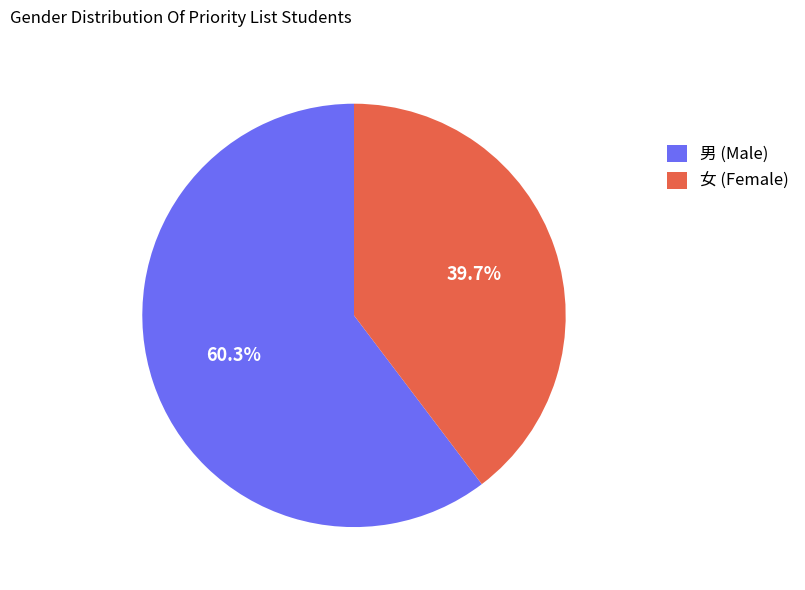

What is the ratio of the value at 女 (Female) to the value at 男 (Male)?

0.7